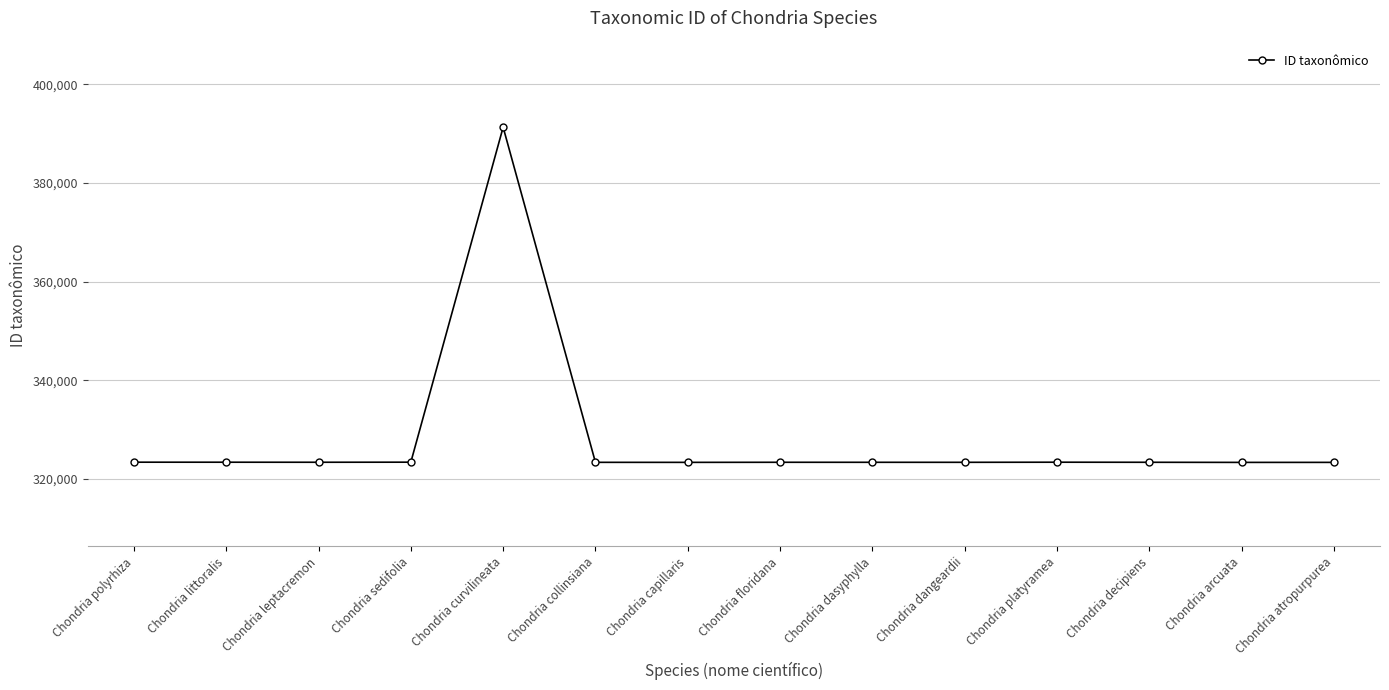

At which category does the chart reach its peak across all series?

Chondria curvilineata